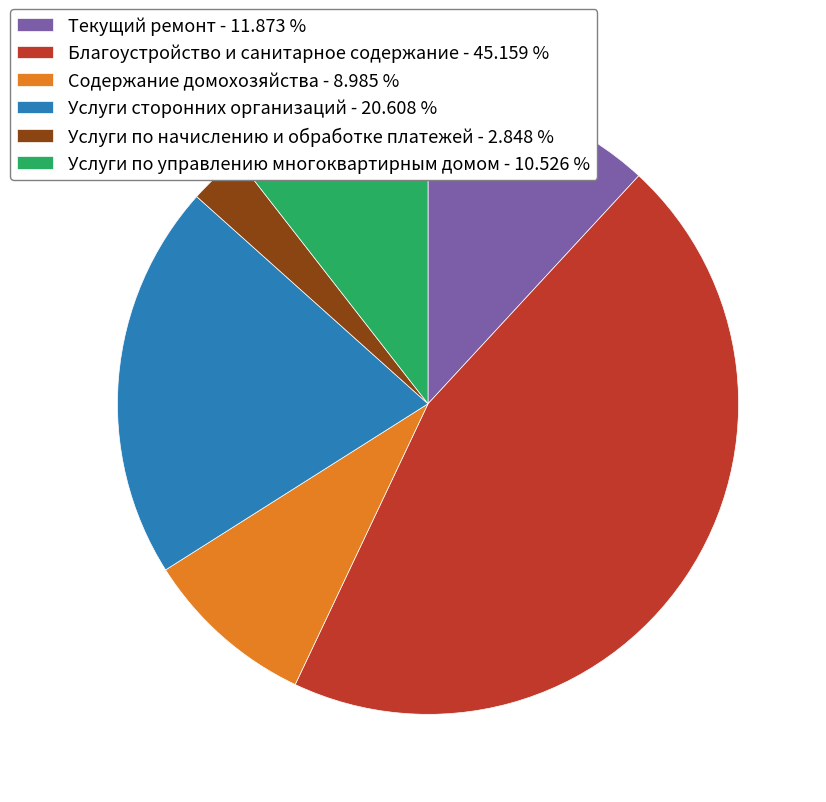

Is Содержание домохозяйства the majority of the pie?

No